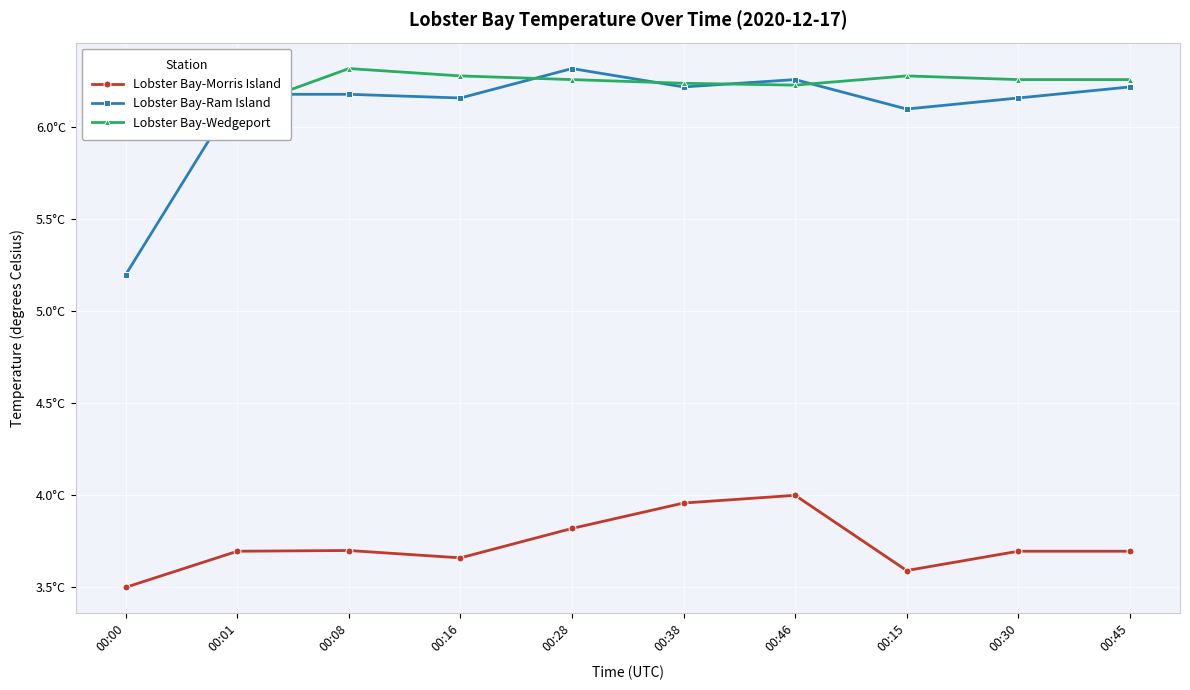

What is the spread (max minus min) of values at 00:15?

2.7